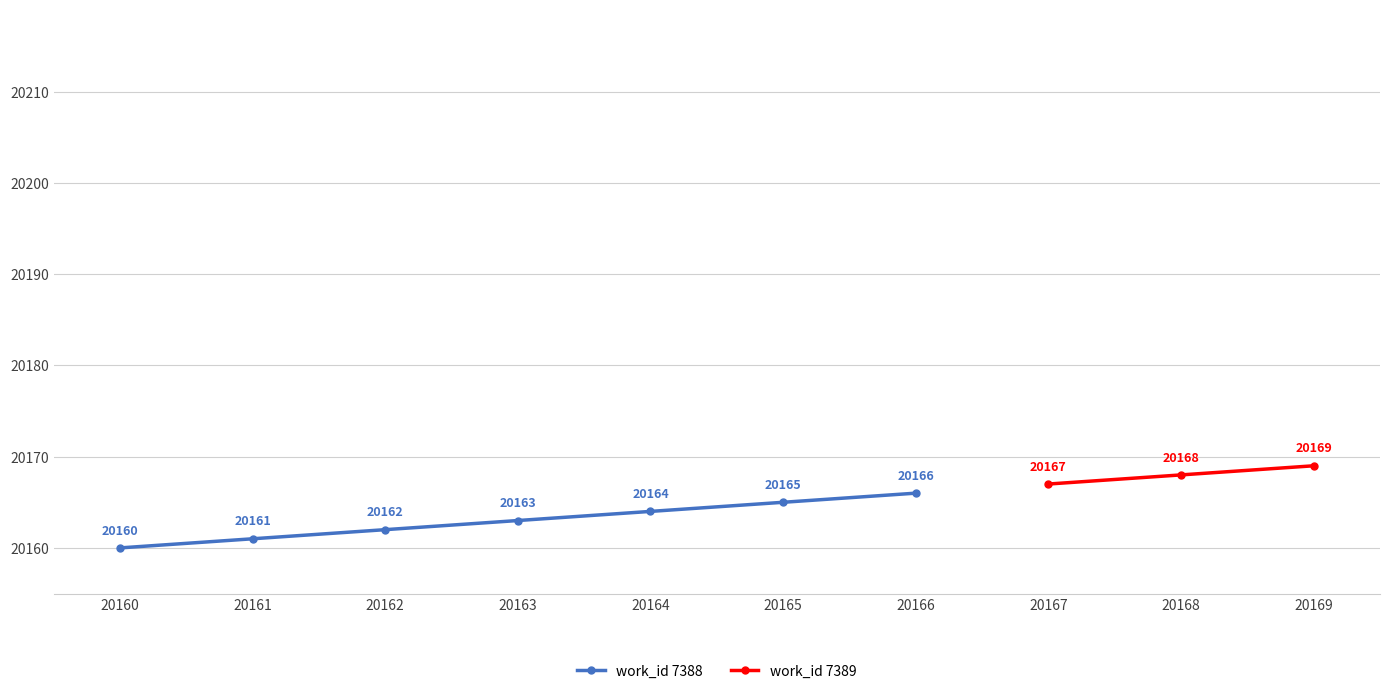

Does the chart display data point markers on the line(s)?

Yes